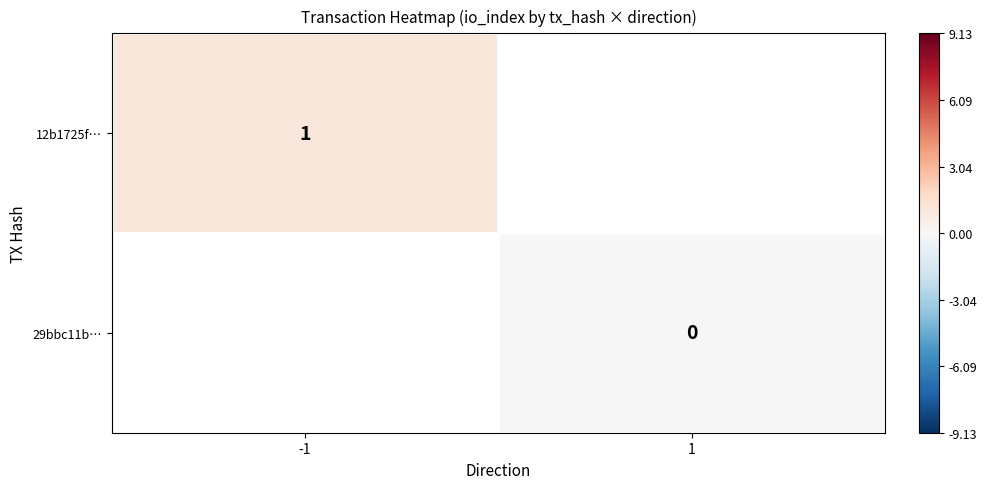

Count the number of categories in the chart.

2